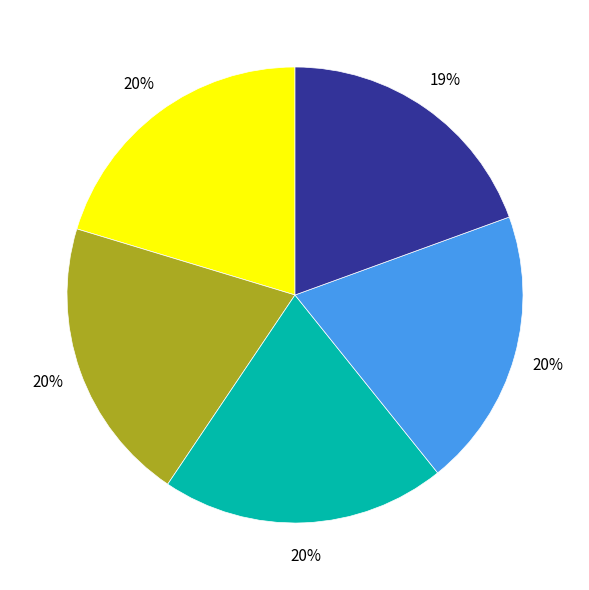

Does any single category account for the majority?

No